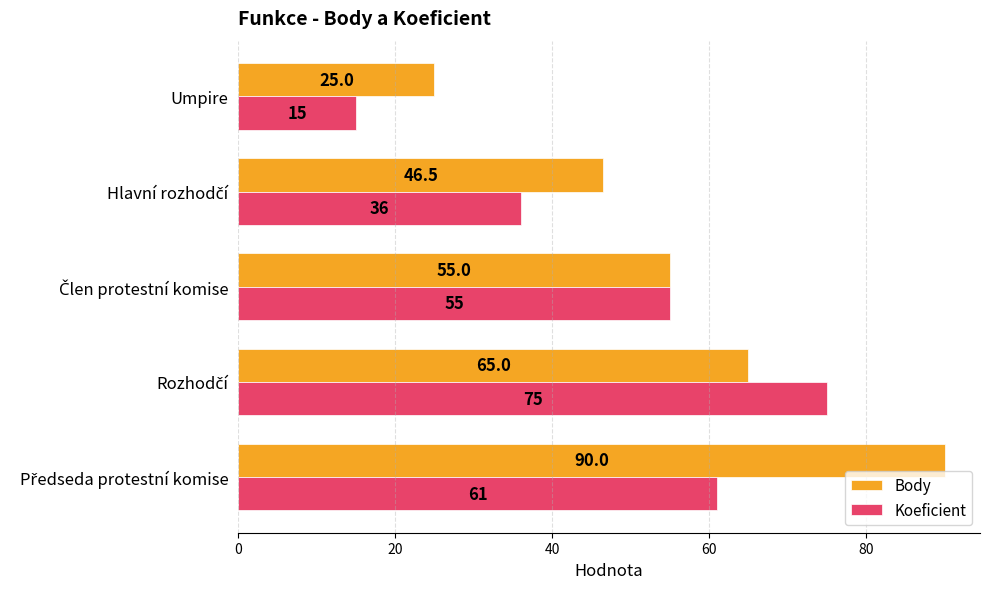

Which label corresponds to the smallest value in the chart?

Umpire